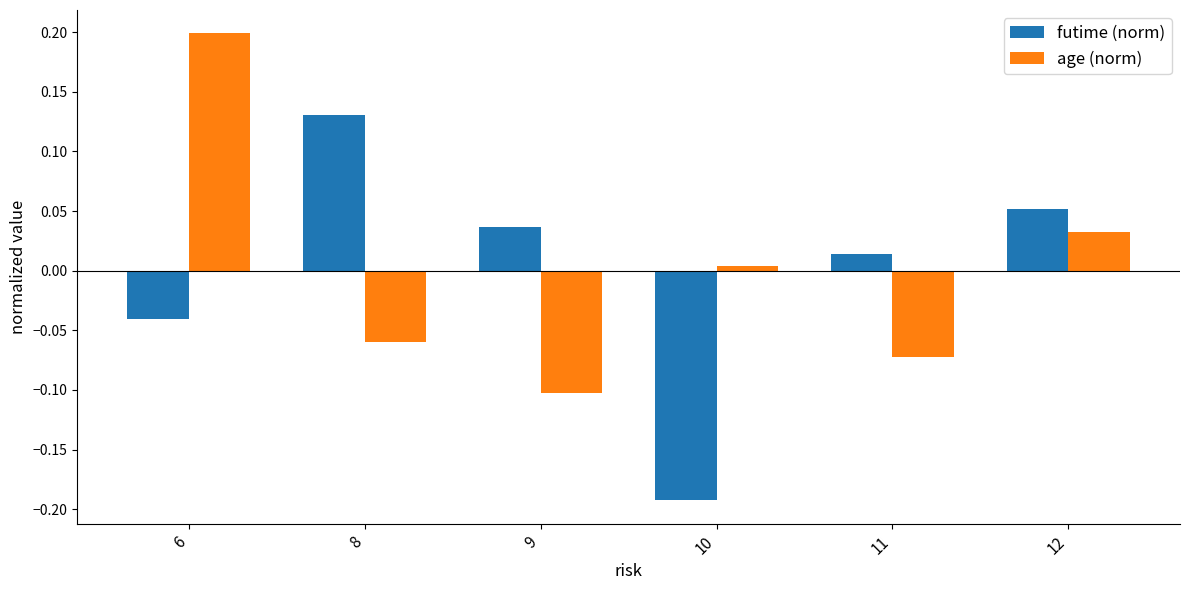

What are all the series names shown in the legend?

futime (norm), age (norm)